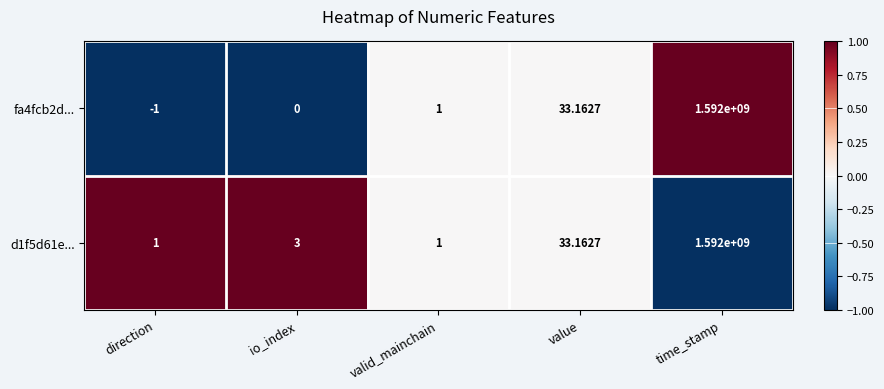

List the labels in order of fa4fcb2d... value, smallest first.

direction, io_index, valid_mainchain, value, time_stamp